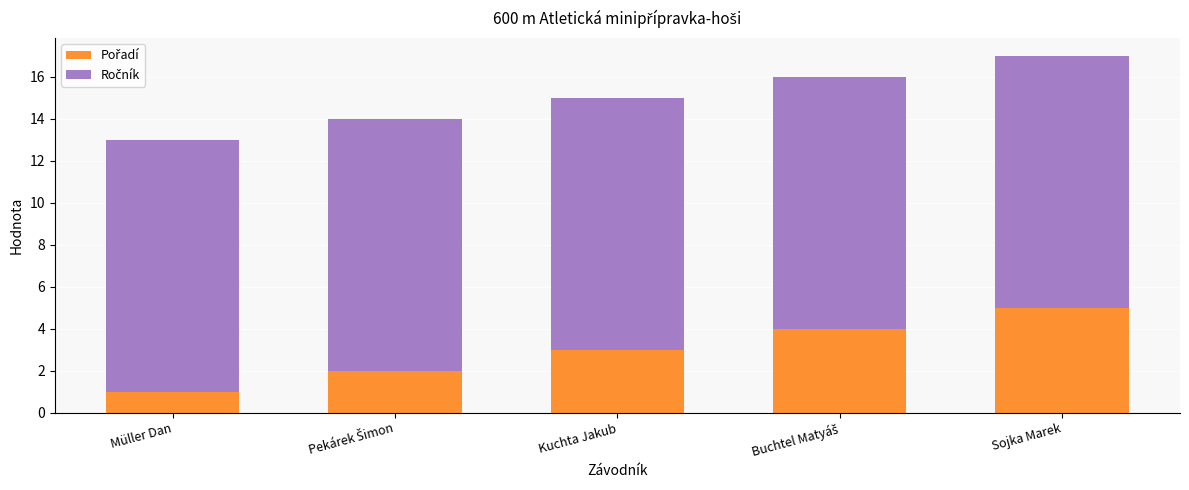

What is the total value across all series at Kuchta Jakub?

15